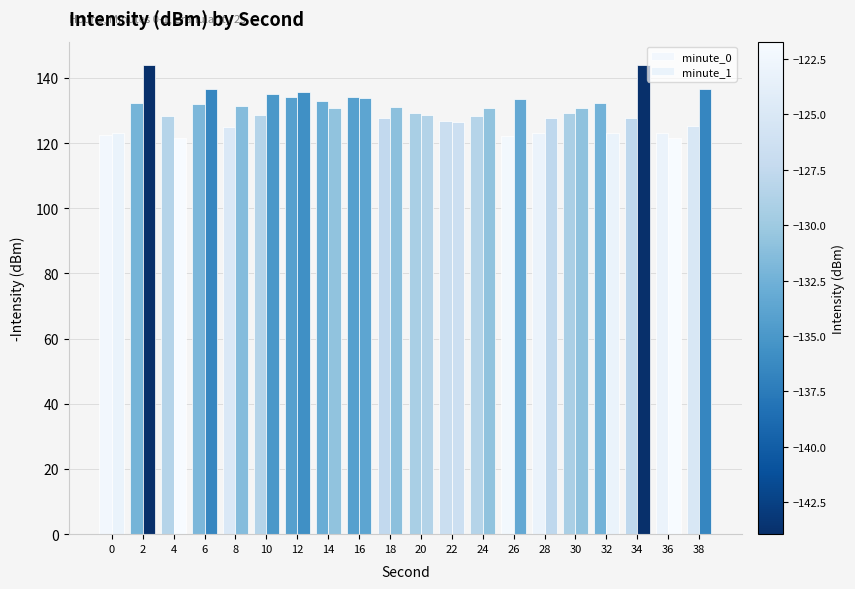

How many distinct data groups are displayed?

2